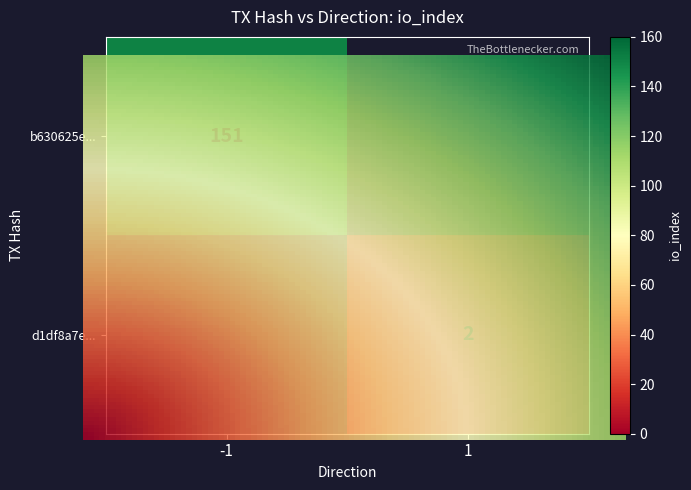

List the series in order of their overall mean, lowest first.

d1df8a7e2a54a7a42048e2148d089f6ec8cf3ca, b630625ea503560bddedbdbafc6e5ce06d54916